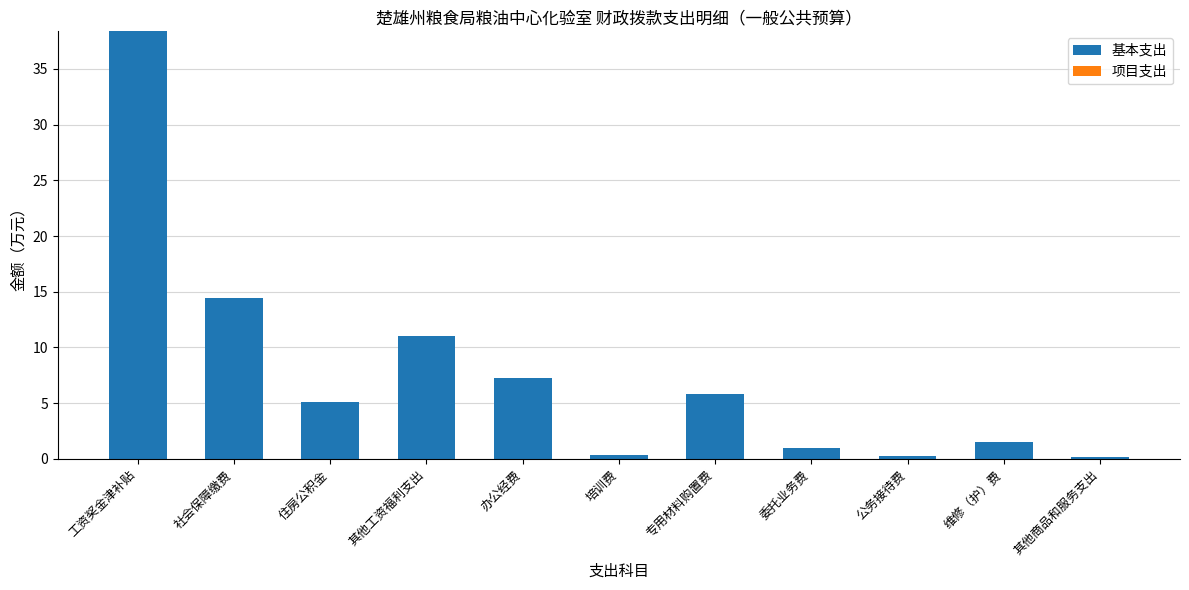

Is it true that the value at 委托业务费 is 1.0?

True